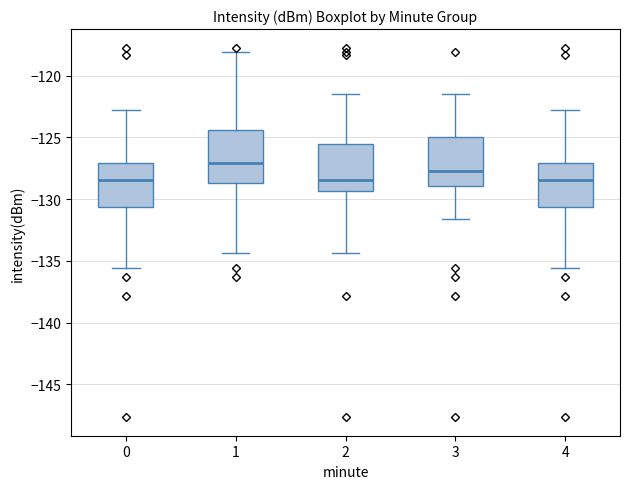

Reading left to right, transcribe this box plot: for each box, give where its median line is, the range the box spans, and where its two whiskers end, as read against the y-axis. The values are not printed on the chart, so give them approximately, as read against the axis.

0: median -128.5, box -130.5 to -127.0, whiskers -135.5 to -123.0
1: median -127.0, box -128.5 to -124.5, whiskers -134.5 to -118.0
2: median -128.5, box -129.5 to -125.5, whiskers -134.5 to -121.5
3: median -127.5, box -129.0 to -125.0, whiskers -131.5 to -121.5
4: median -128.5, box -130.5 to -127.0, whiskers -135.5 to -123.0